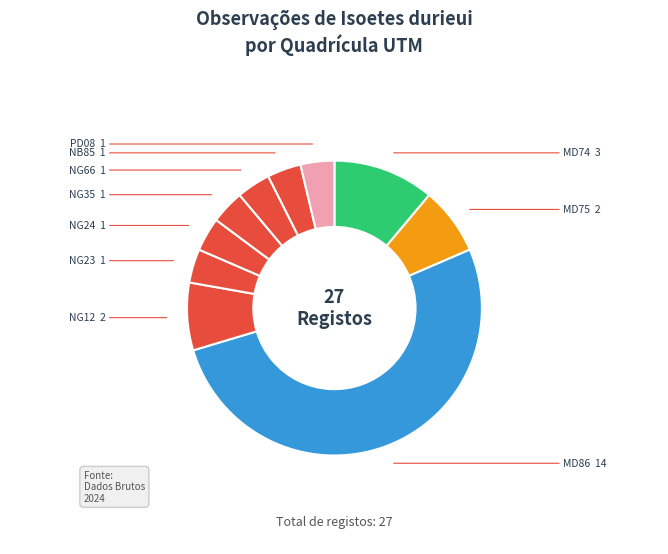

Is there any slice that represents more than half of the pie?

Yes